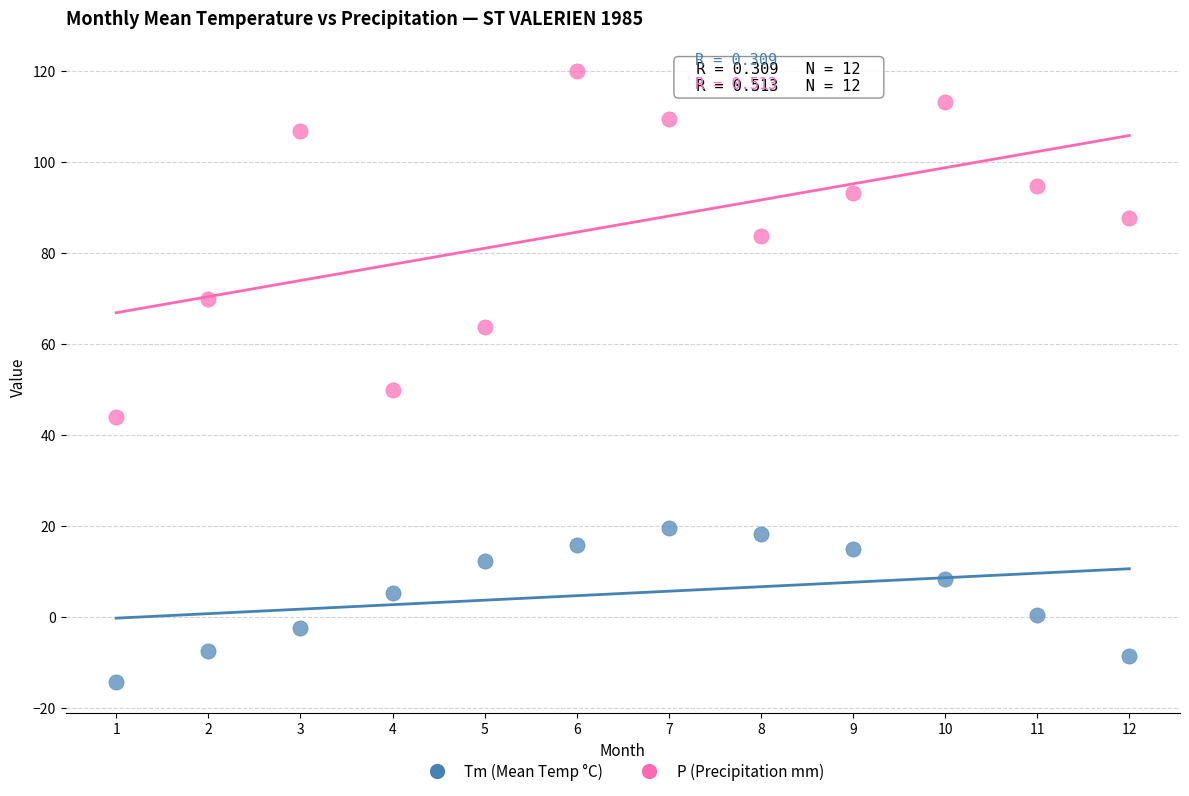

Across all data points, what is the range of X values (max minus min)?

11.0